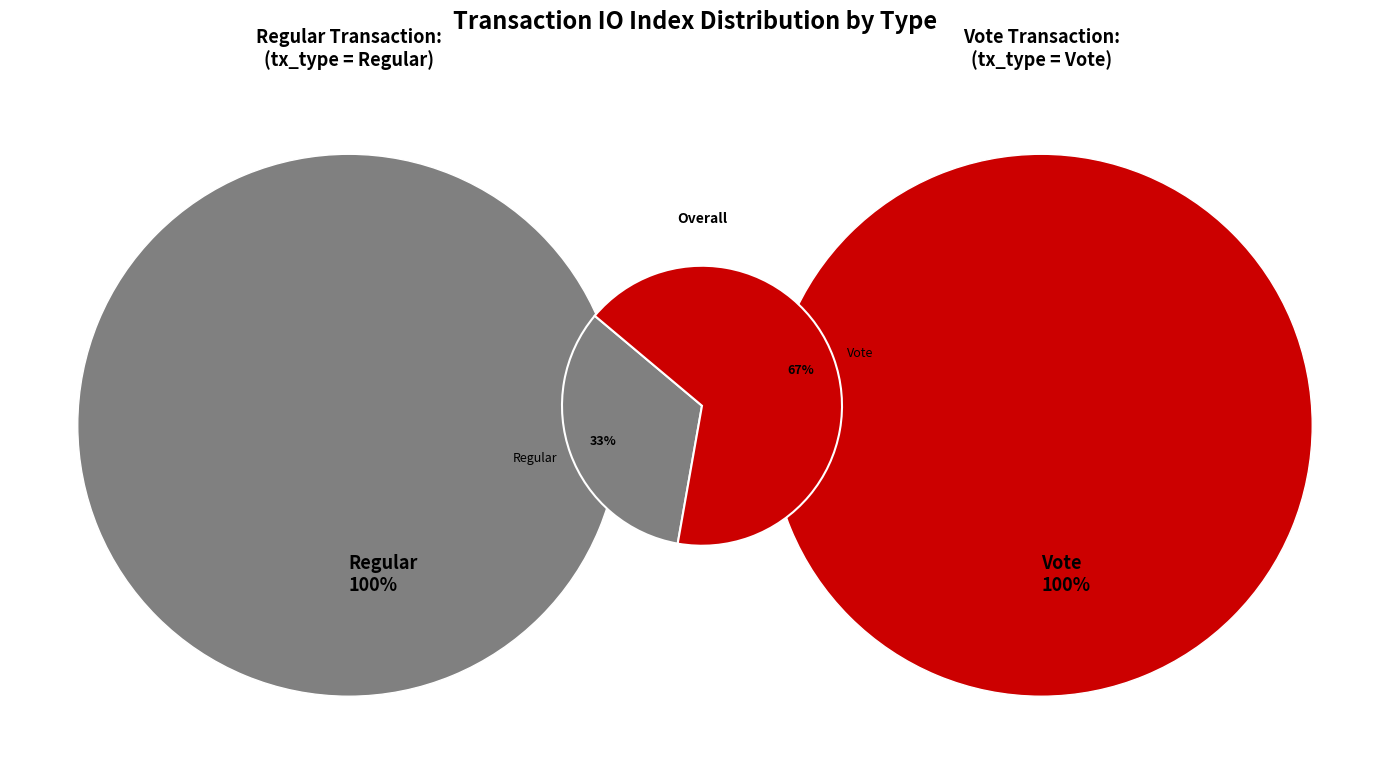

Rank the categories by value from lowest to highest.

Regular (io_index=0), Vote (io_index=2)